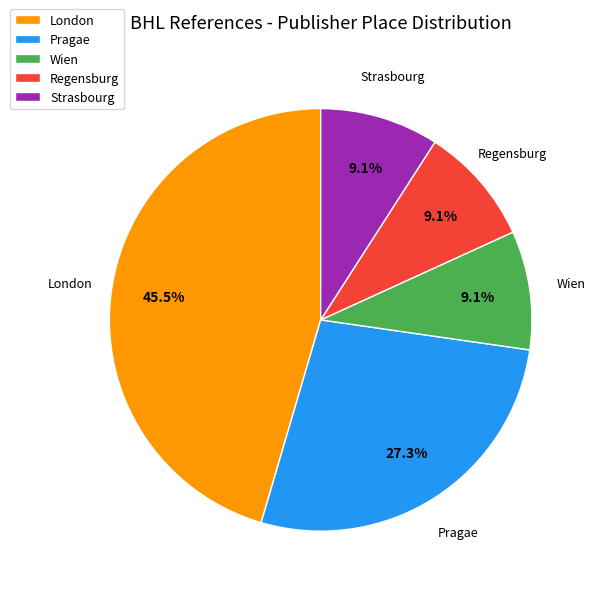

Does any single category account for the majority?

No